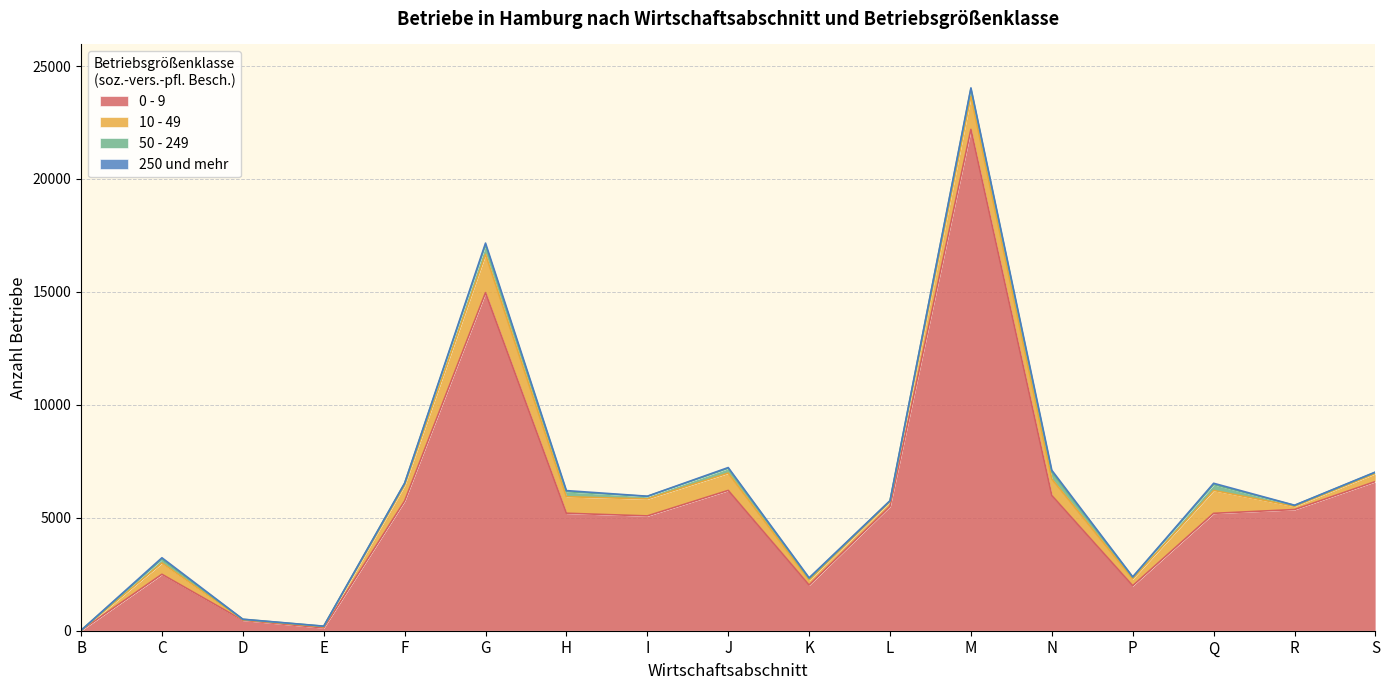

List the series in order of their peak value, lowest first.

250 und mehr, 50 - 249, 10 - 49, 0 - 9